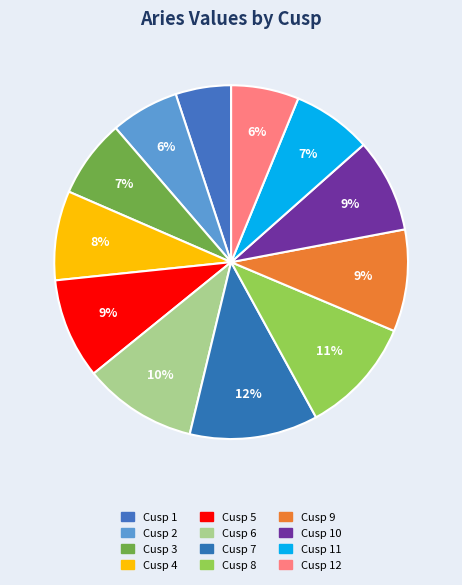

How many segments does this pie chart have?

12